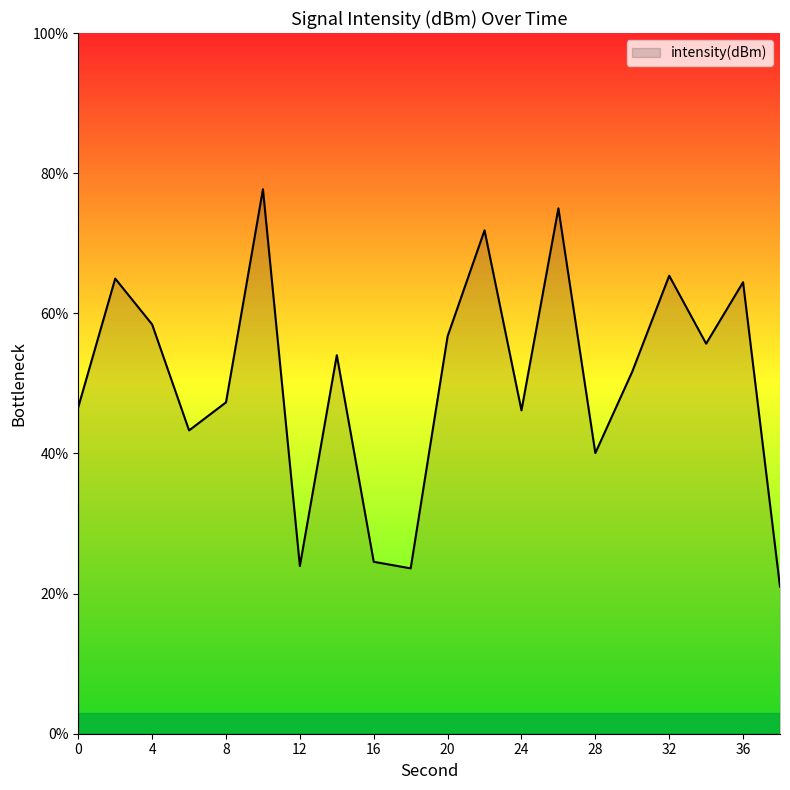

How many interior local valleys (lower than both neighbors) does the data have?

6